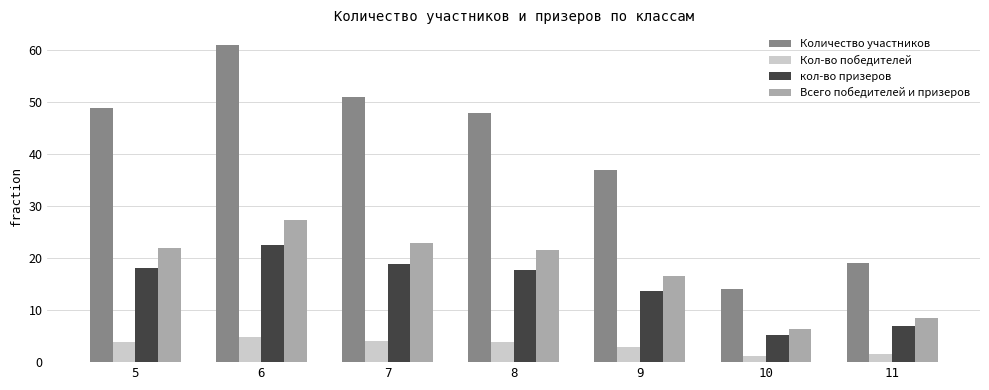

The кол-во призеров series shows 18.1 at 5. True or false?

True